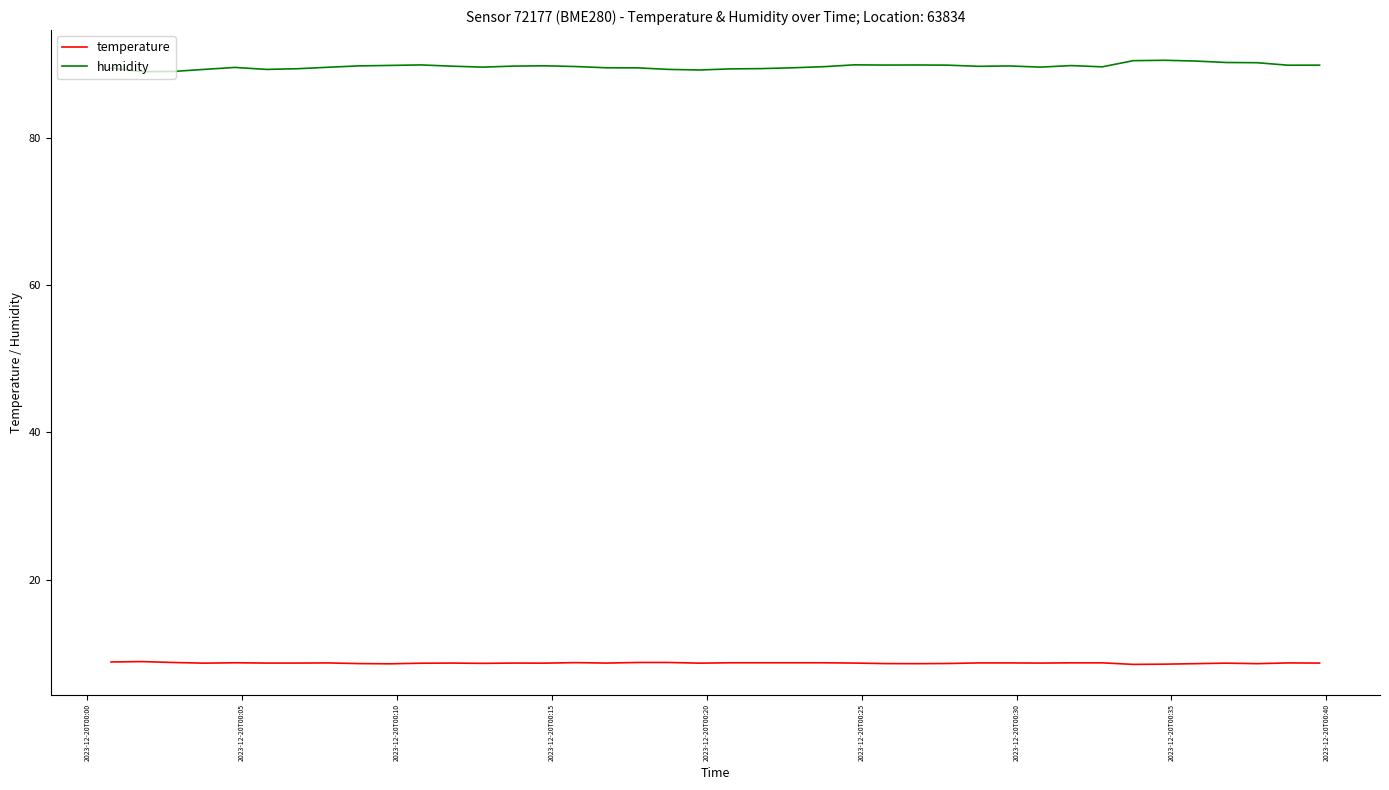

List the series in order of their peak value, highest first.

humidity, temperature